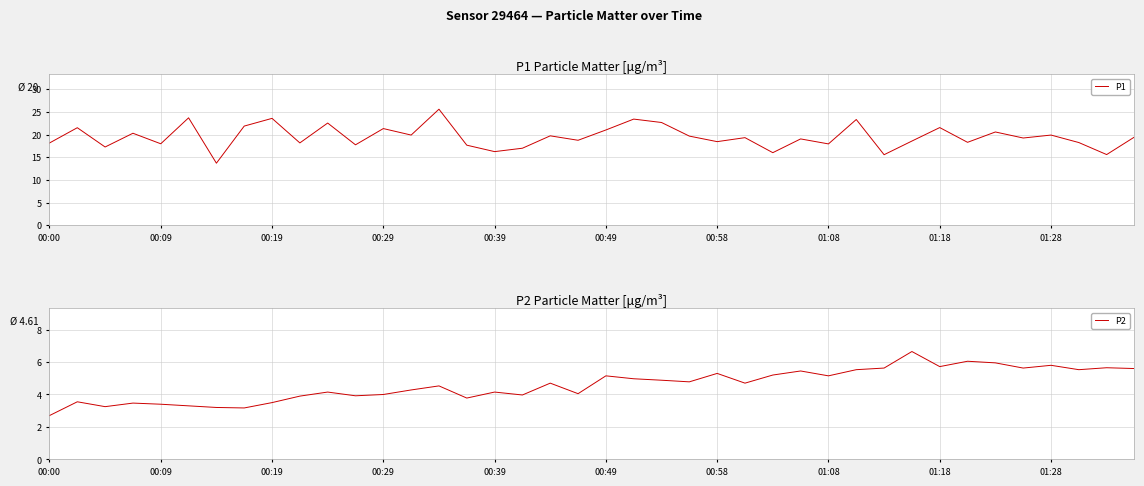

True or false: P1 and P2 cross at least once.

False